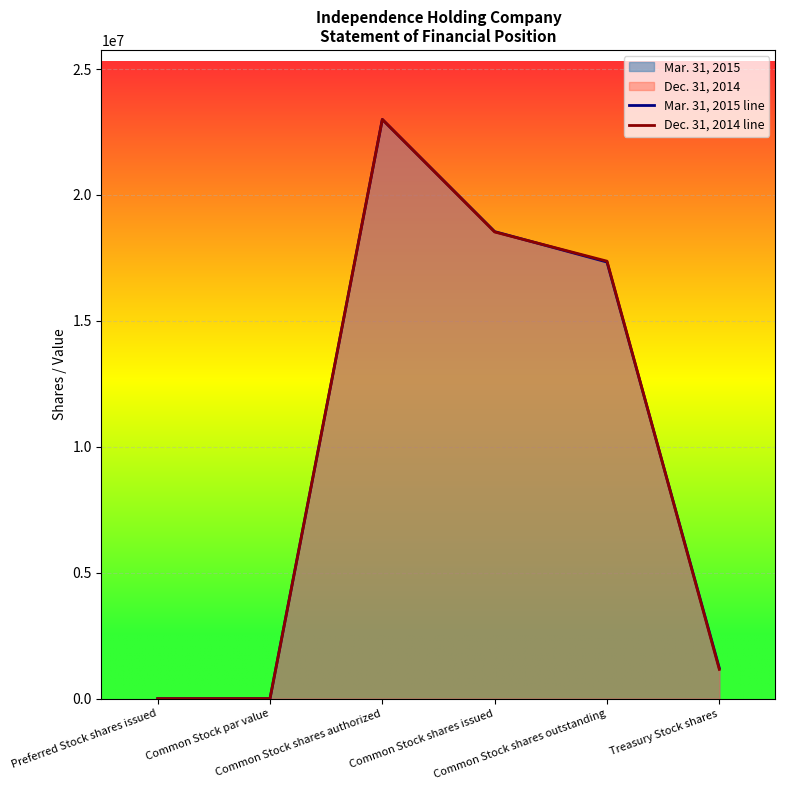

What is the difference between the highest and lowest values at Common Stock shares issued?

14600